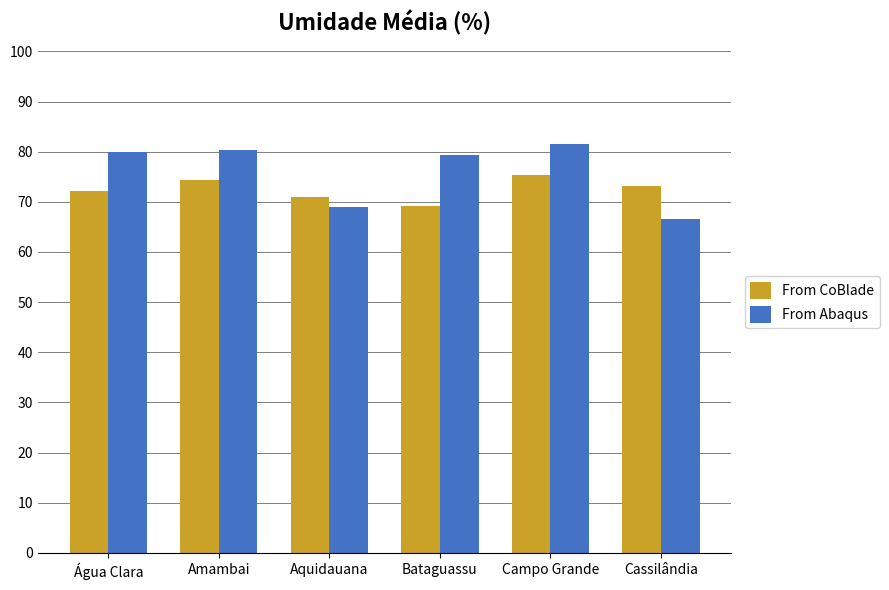

At how many categories does at least one series exceed 72?

5